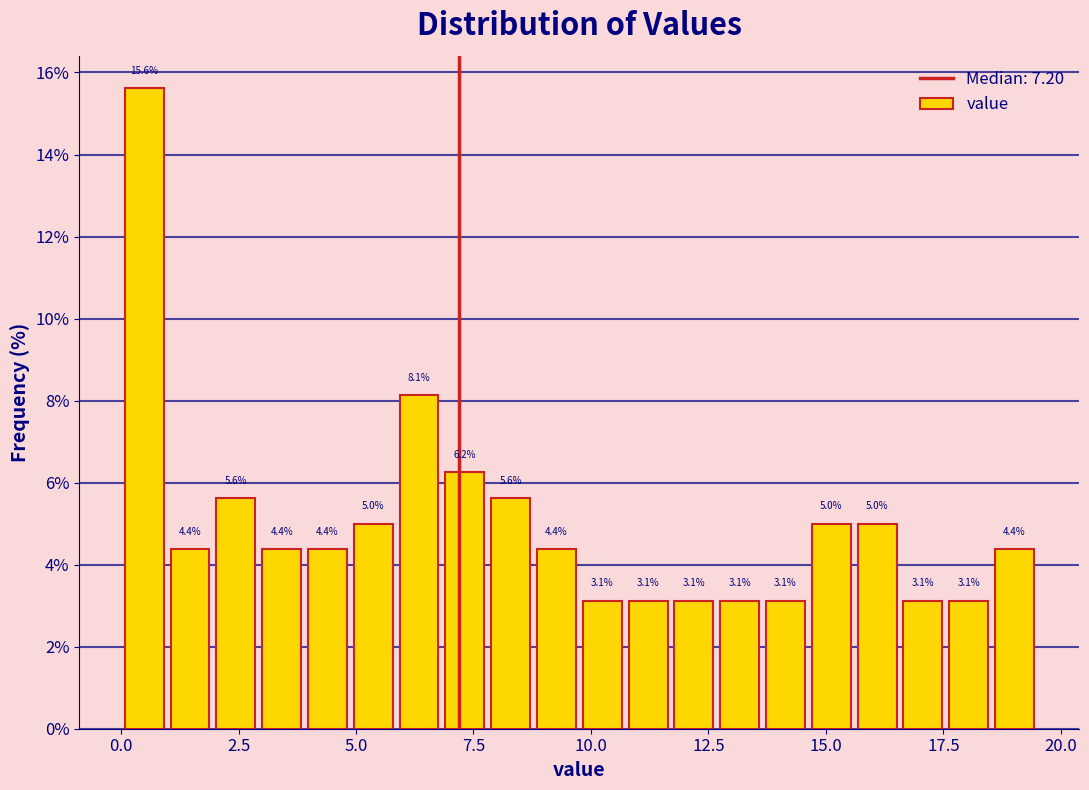

Read against the x-axis, roughly where is the centre of the tallest bar?

0.5